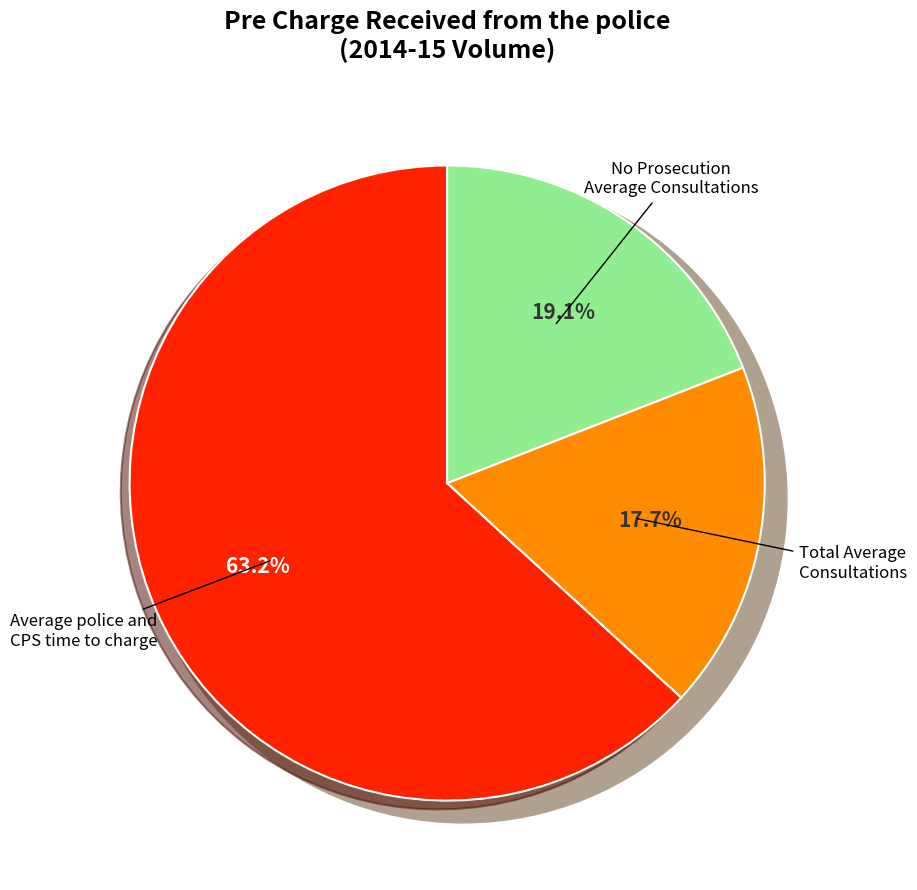

What percentage do Total Average Consultations and No Prosecution Average Consultations together represent?

36.8%